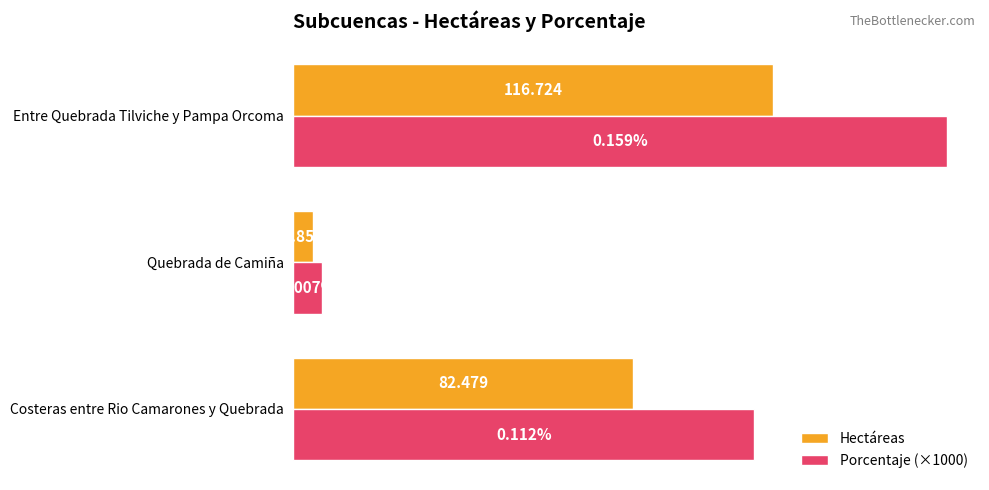

Which series has the widest spread of values?

Porcentaje (×1000)